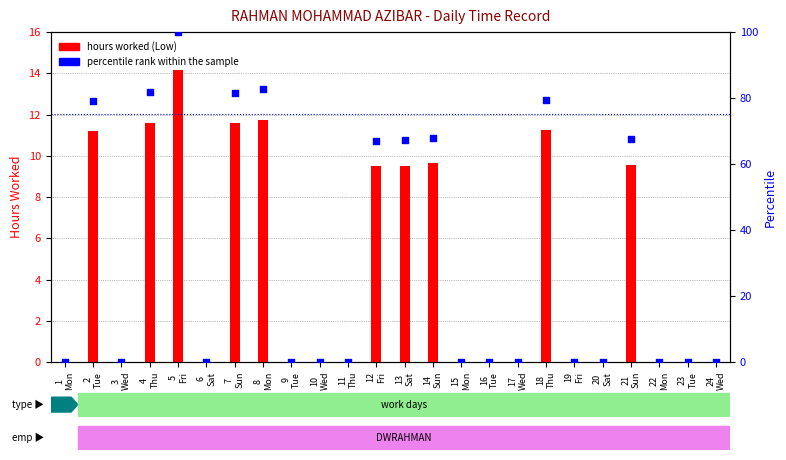

At how many categories does at least one series exceed 72?

6